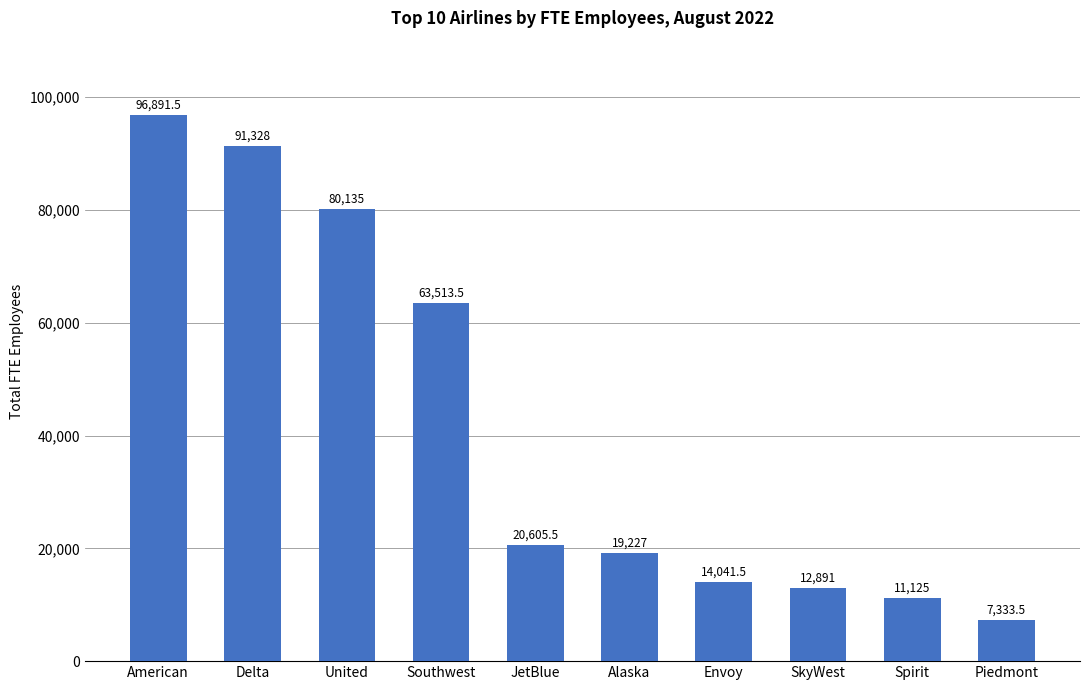

At which label is the value closest to 52112?

Southwest